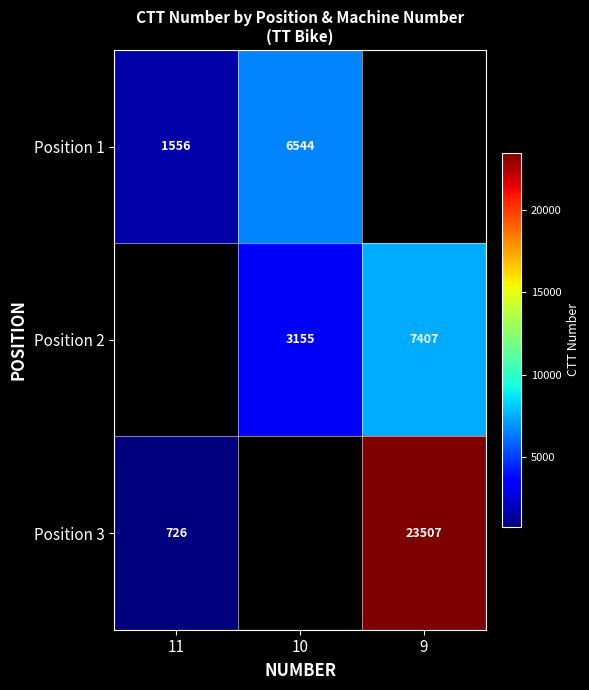

Is it true that Position 3 equals 480 at 11?

False